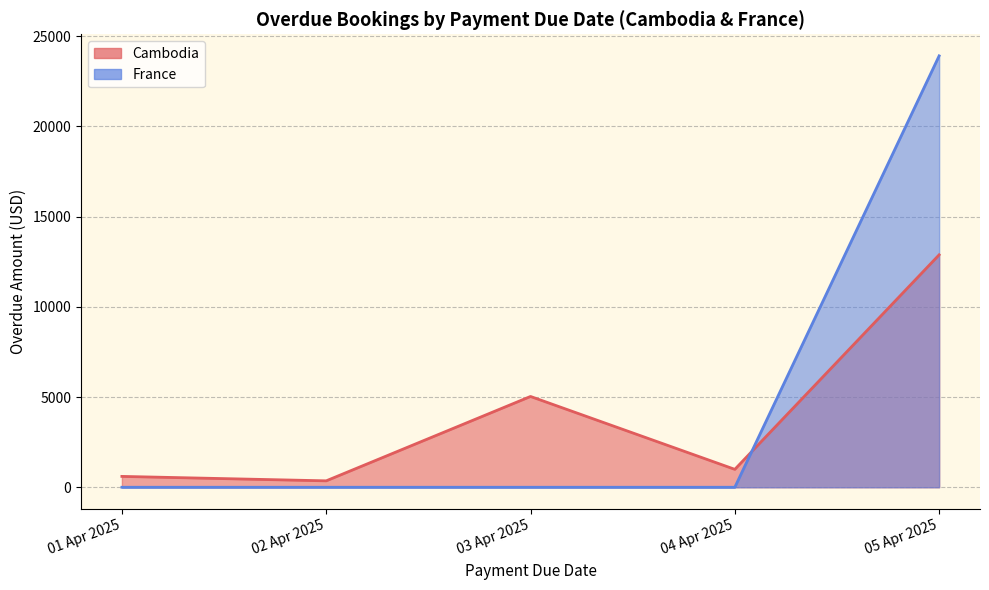

How many lines are shown in the chart?

2